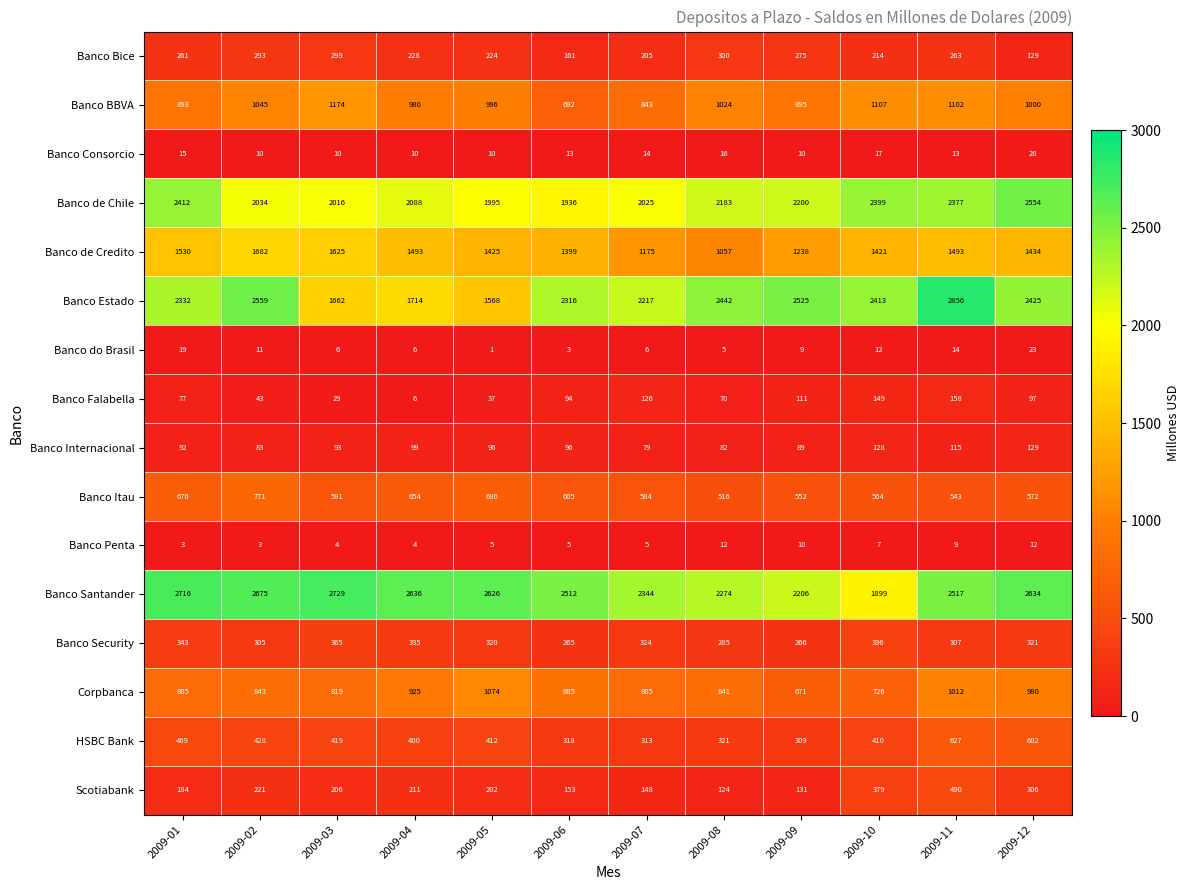

At which category is the sum across all series the highest?

2009-11